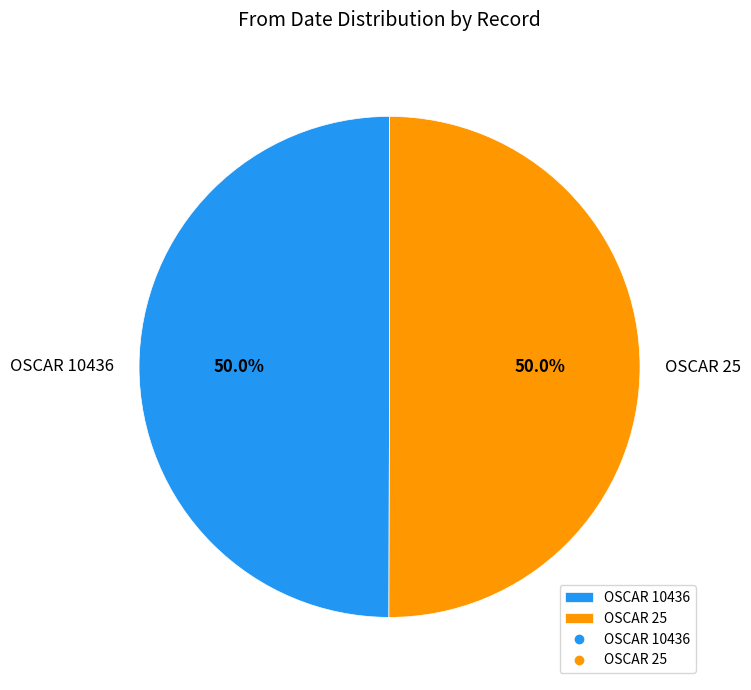

Approximately how many times larger is the value at OSCAR 10436 compared to OSCAR 25?

1.0